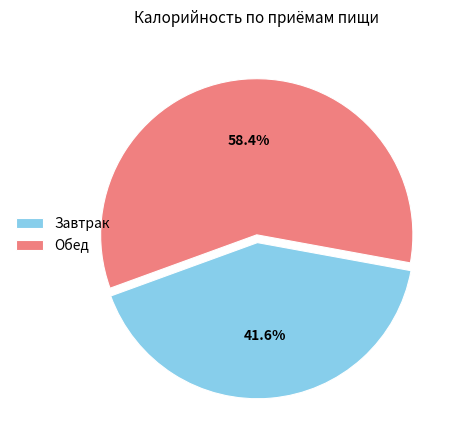

Is it true that Завтрак is 49% of the pie?

False